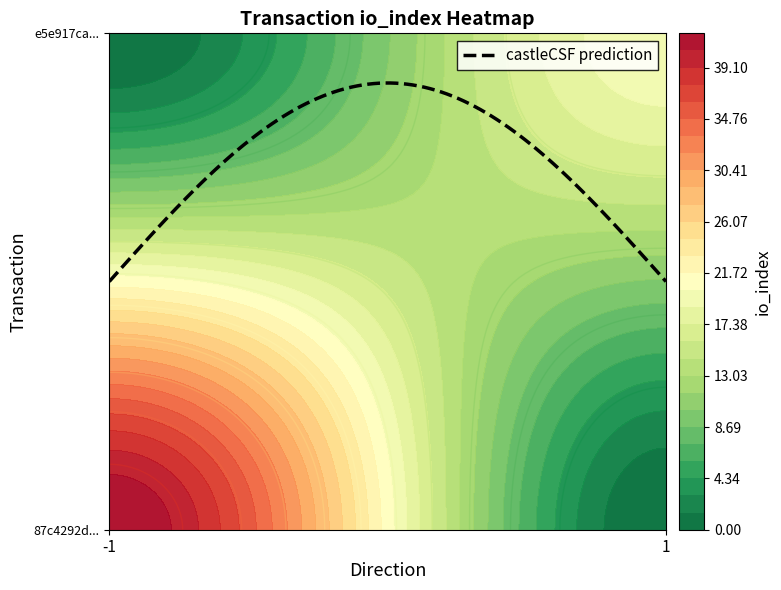

Reading right to left, transcribe all the data shown in this chart.

87c4292d7de6fdae39dda6d6dd0898673d05356: io_index=42	direction=-1
e5e917caded092fd80910766e14e531e5d2c690: io_index=20	direction=1